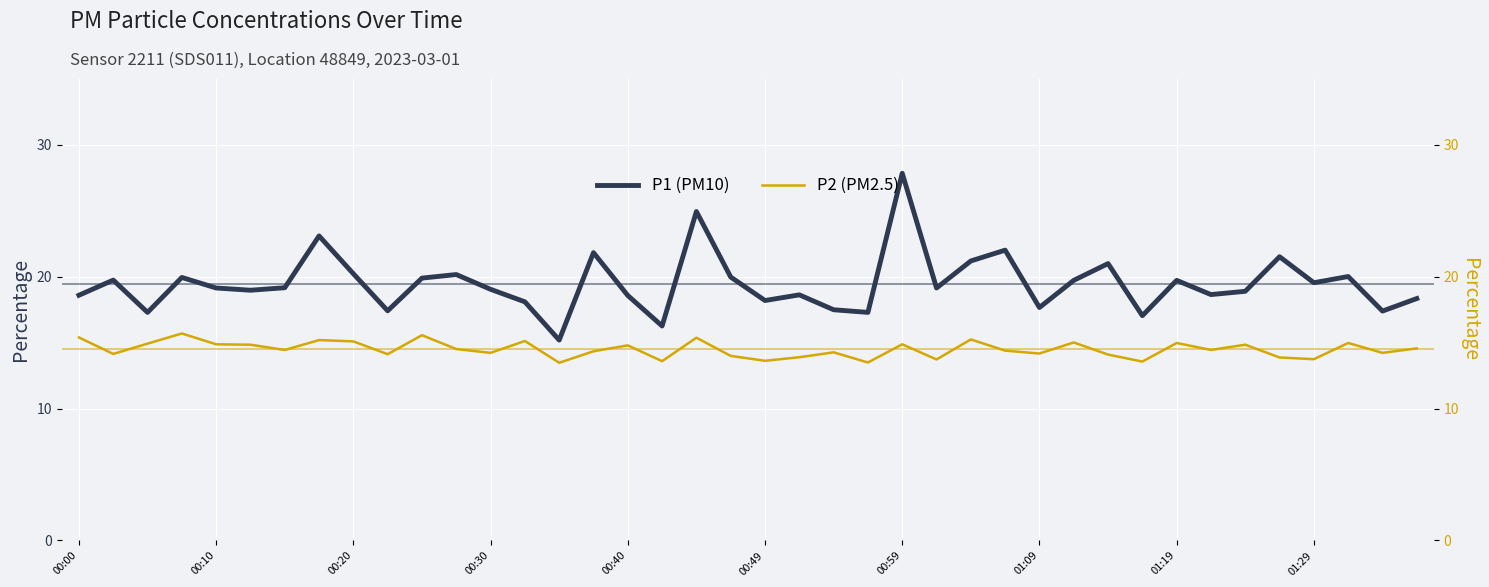

True or false: P1 (PM10) has a value of 6.6 at 00:59.

False